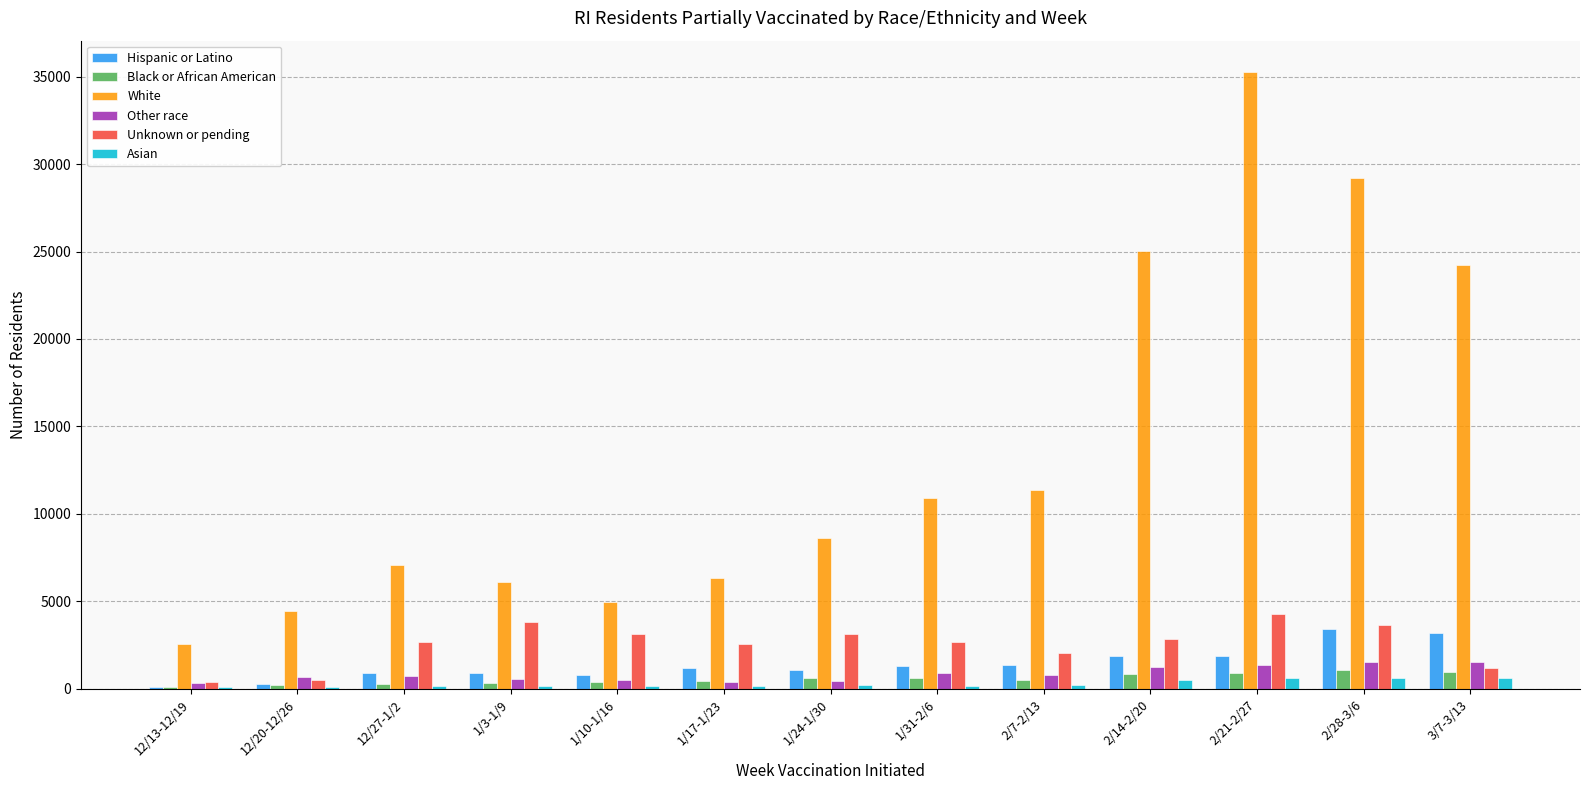

What is the spread (max minus min) of values at 2/28-3/6?

28535